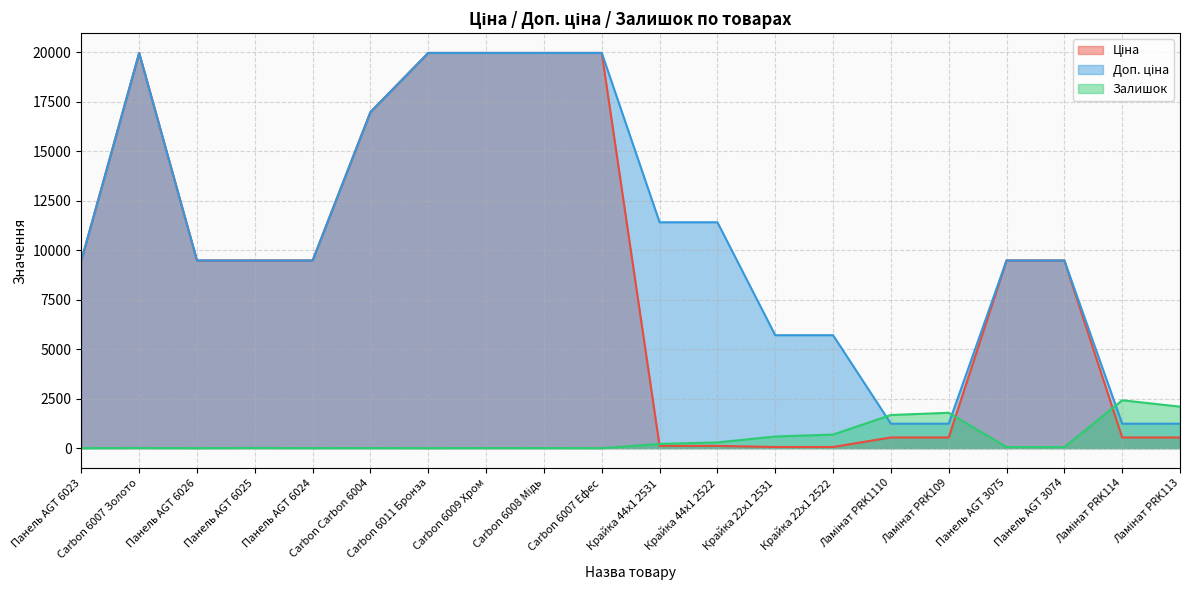

Count the number of data series in this chart.

3